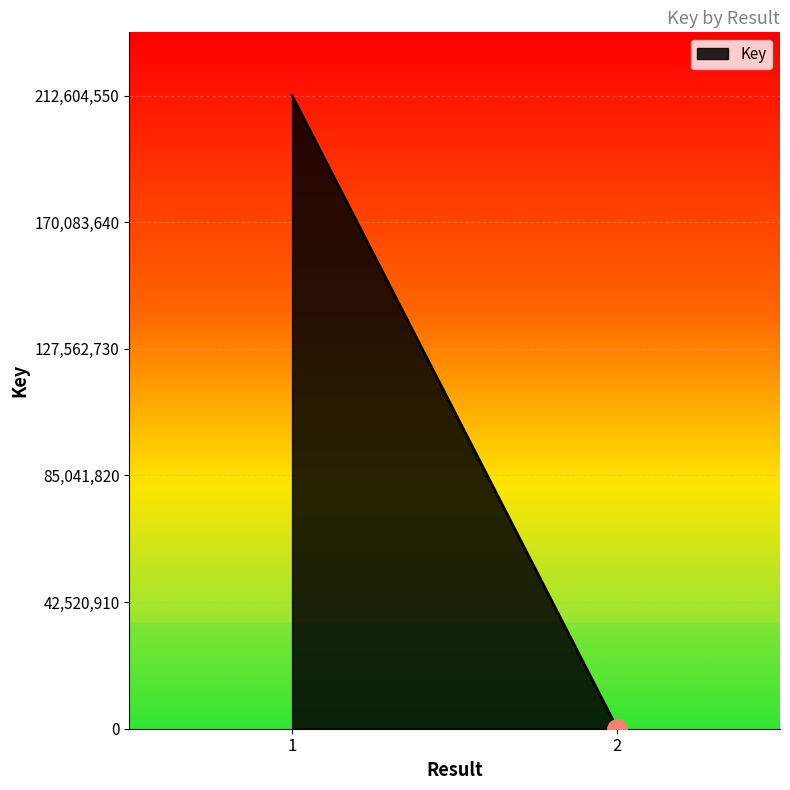

What is the average value?

106306324